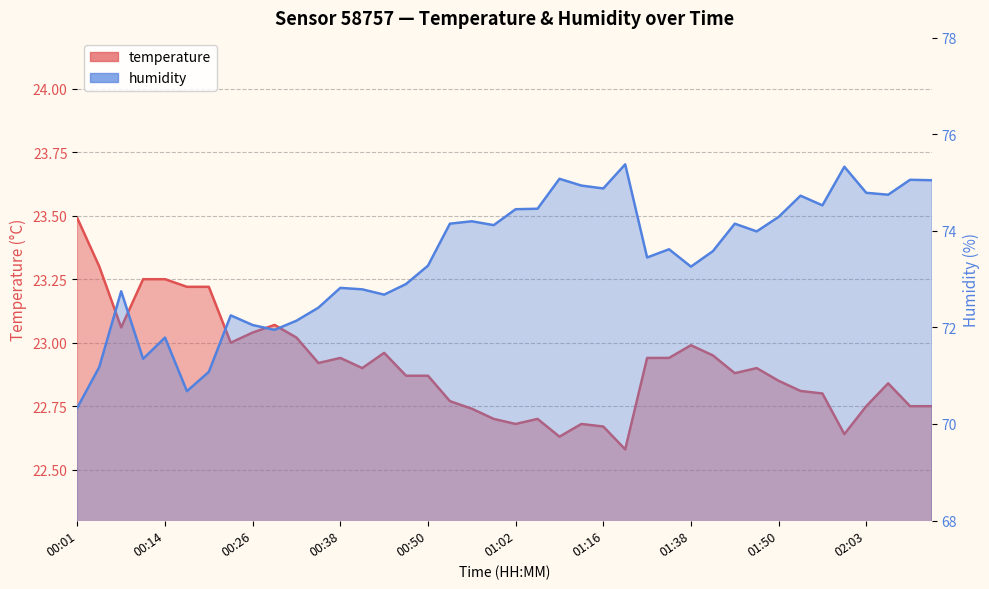

True or false: temperature has more than 2 interior local peaks.

True